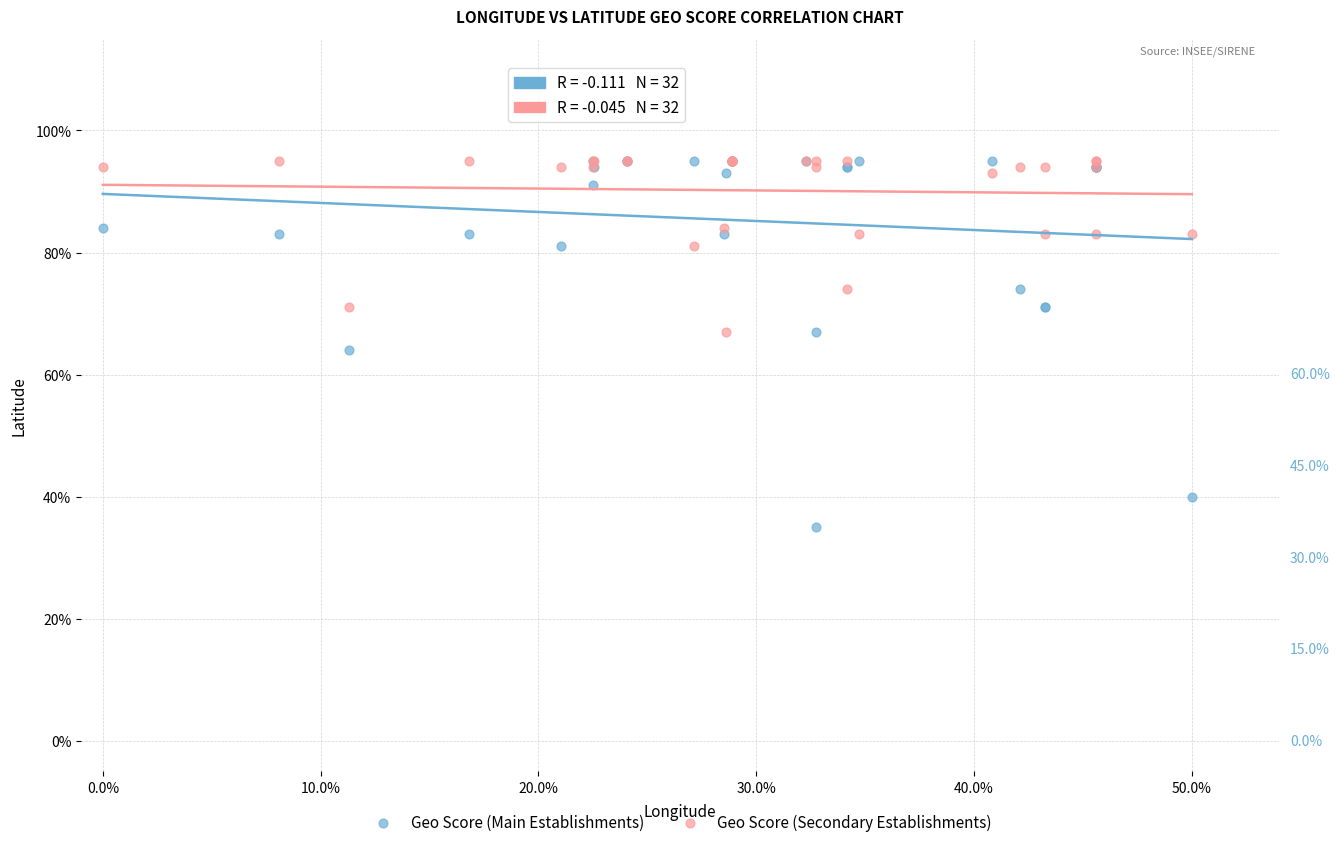

Which series contains the lowest Y value?

Geo Score (Main Establishments)